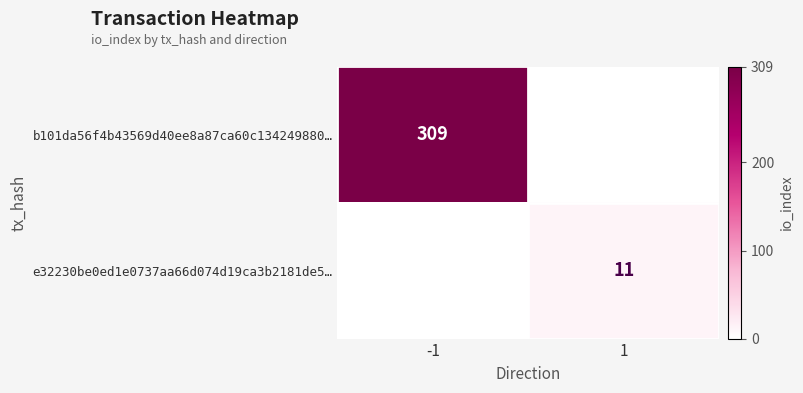

Which has a higher value, 1 or -1?

-1